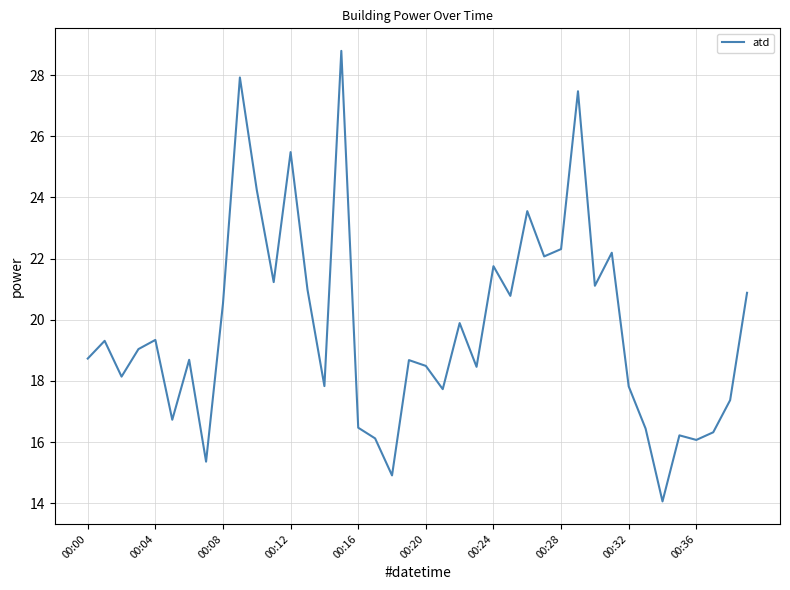

What is the maximum value shown in the chart?

28.8